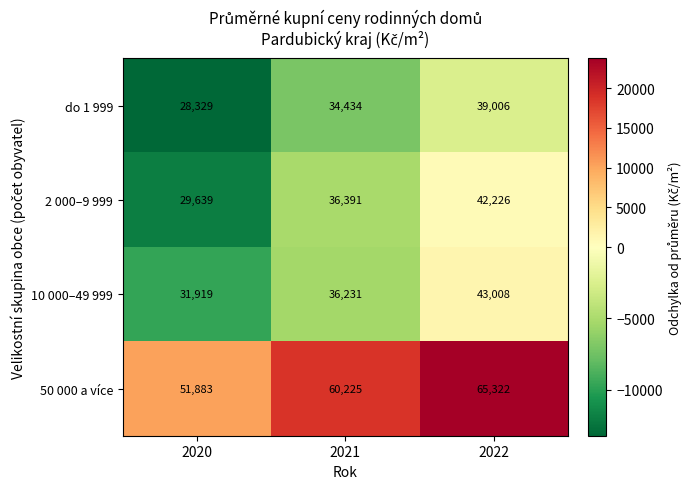

What is the average value of the 50 000 a více series?

59143